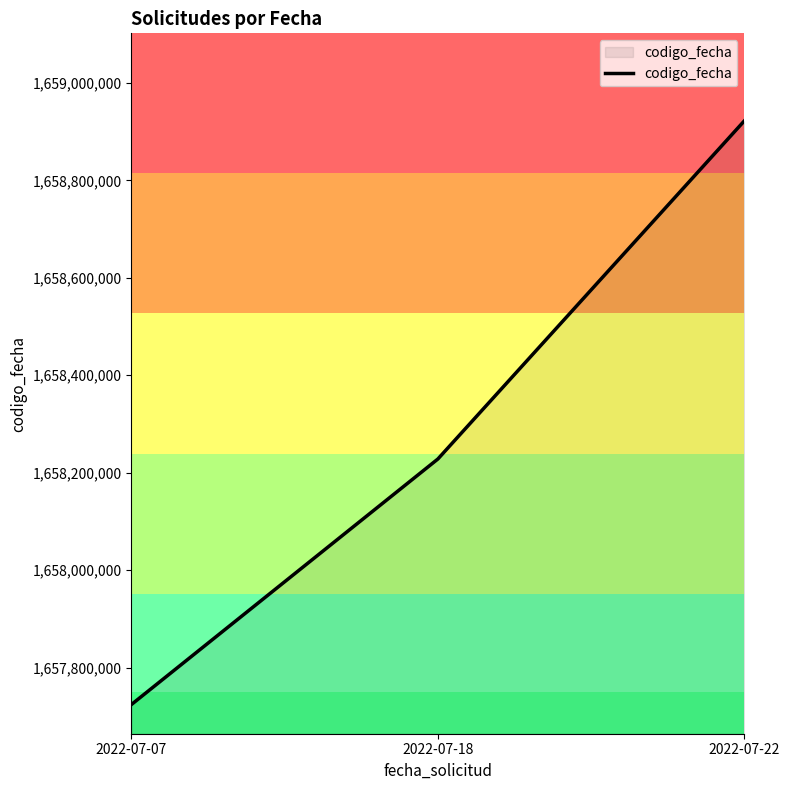

What is the difference between the maximum and minimum values?

1197695